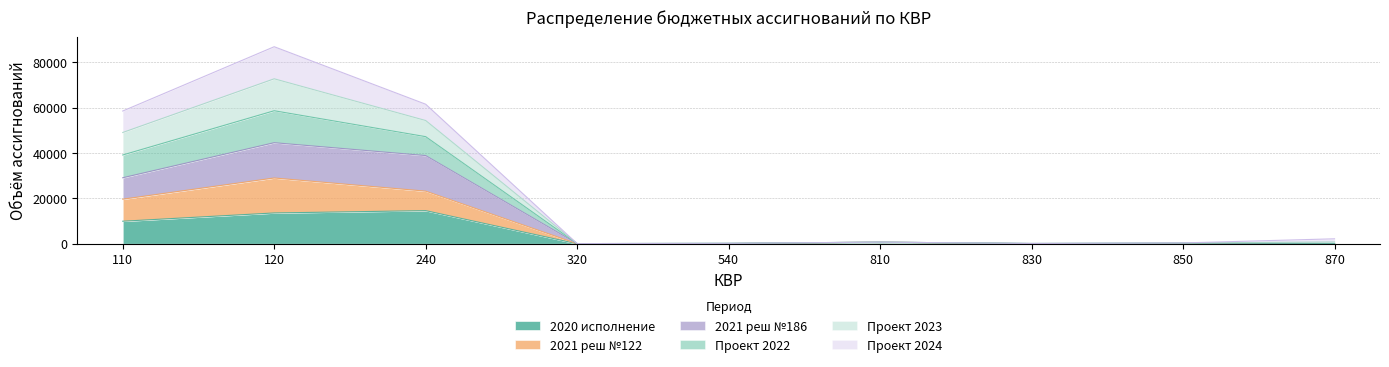

How many lines are shown in the chart?

6